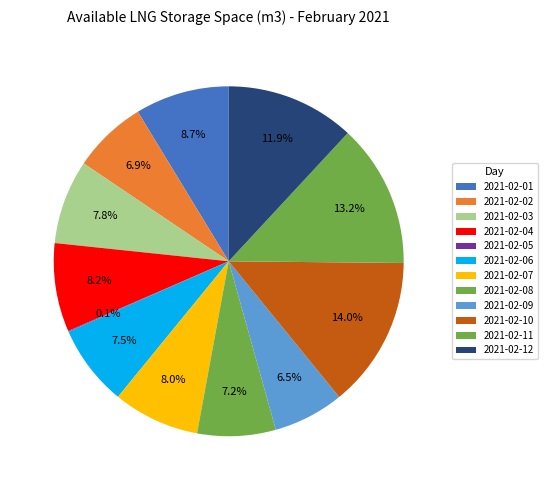

How much of the chart is everything except 2021-02-06?

92.5%